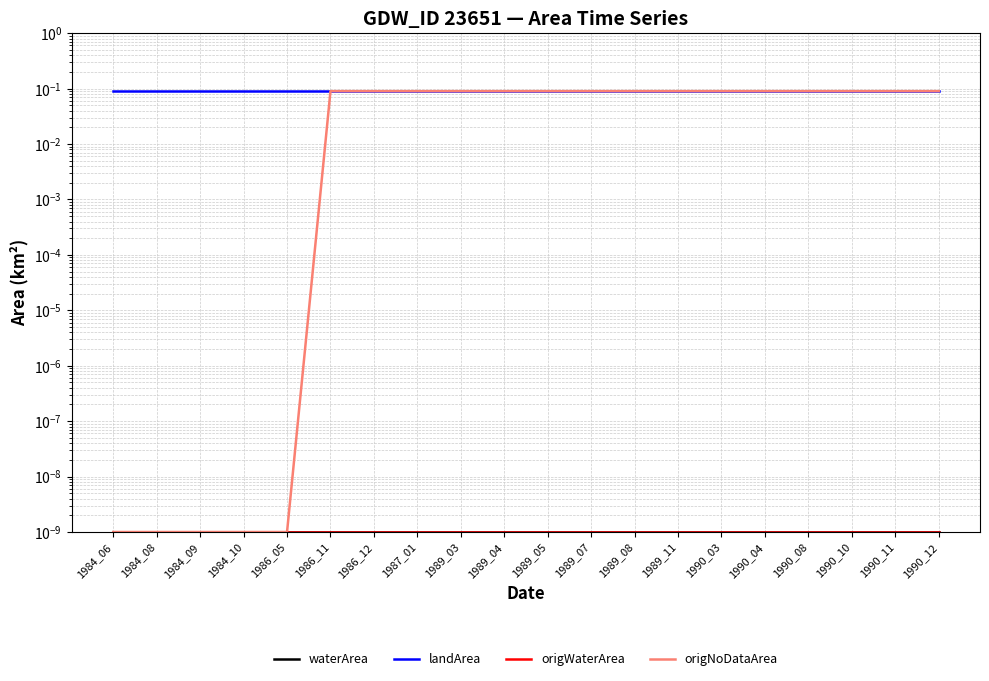

The value of landArea at 1987_01 is 0.0. True or false?

False